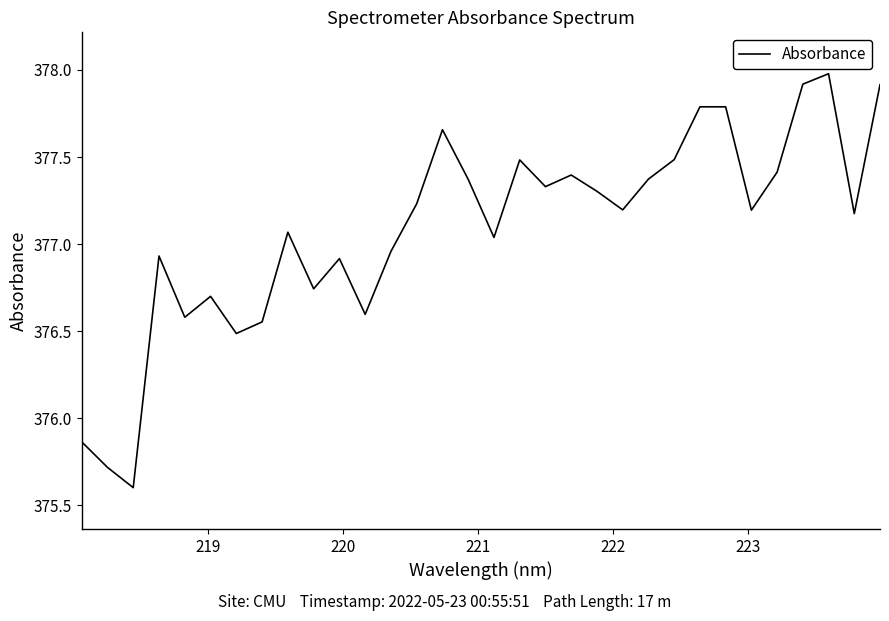

What is the difference between the maximum and minimum values?

2.4